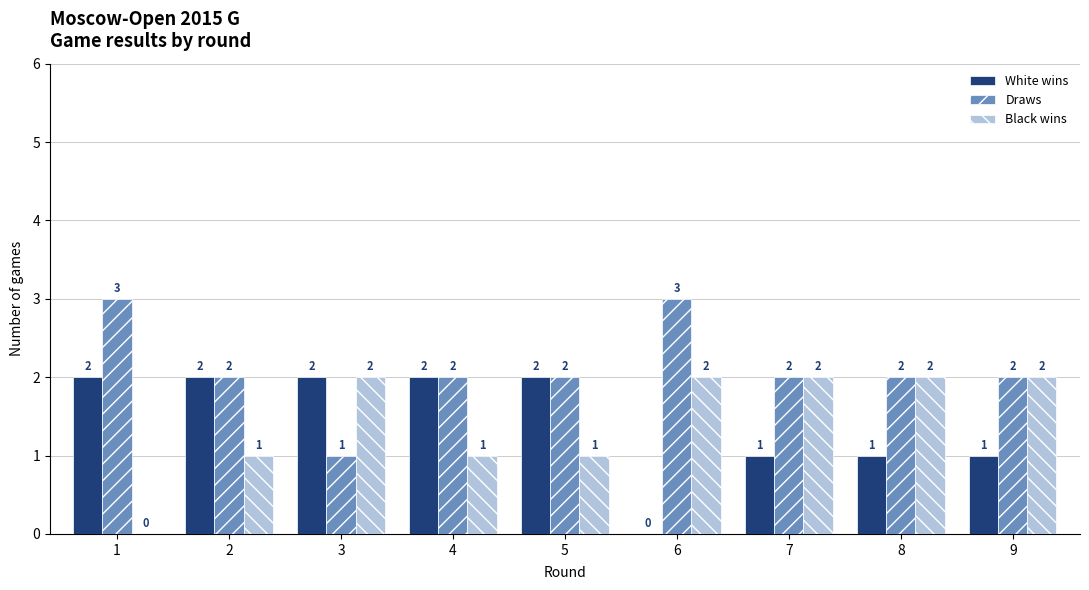

Is the value of White wins at 8 greater than the value of Black wins at 8?

No